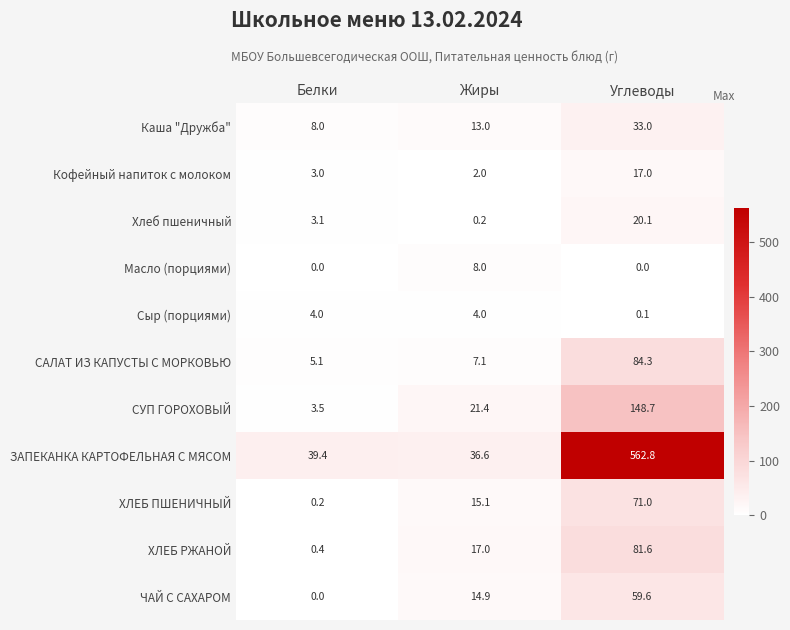

Between Белки and Жиры, which series saw the biggest shift?

СУП ГОРОХОВЫЙ